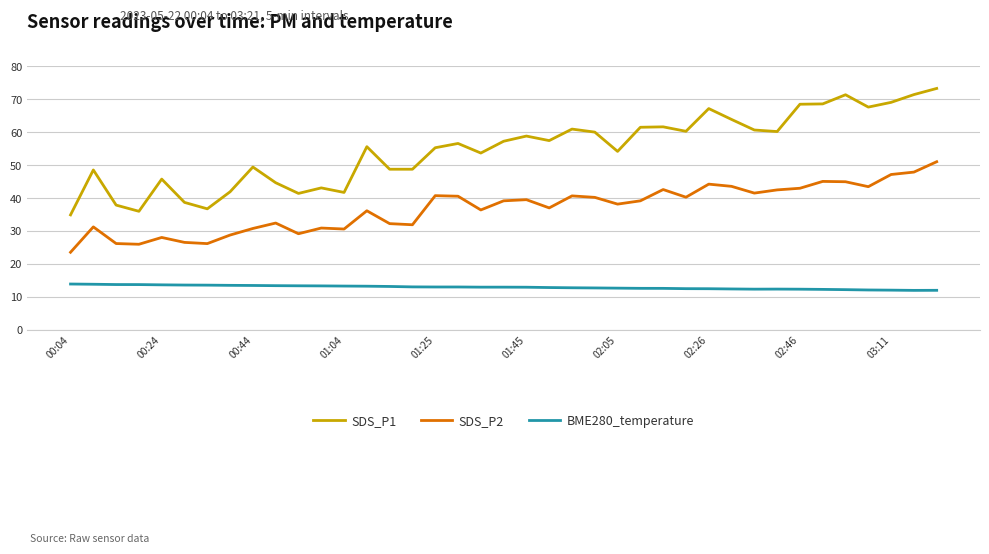

What is the maximum value shown in the chart?

73.3